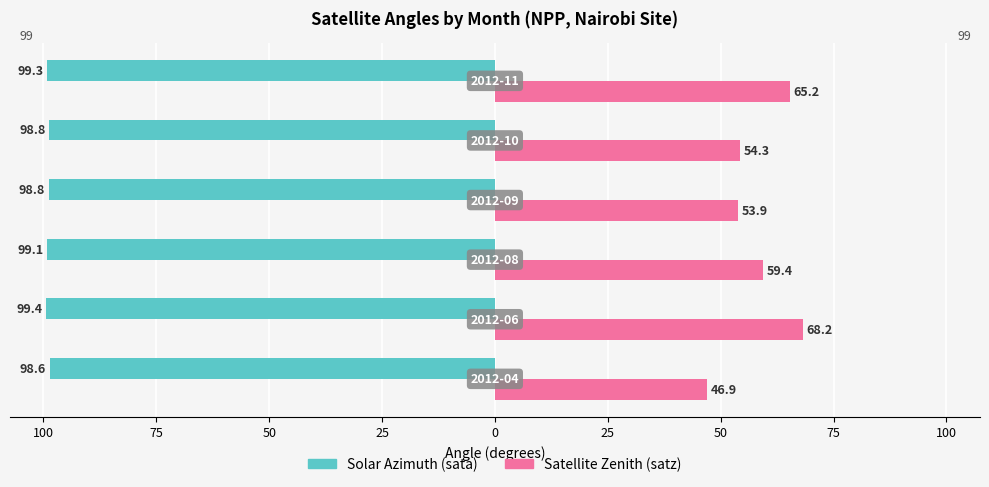

What are all the series names shown in the legend?

Solar Azimuth (sata), Satellite Zenith (satz)